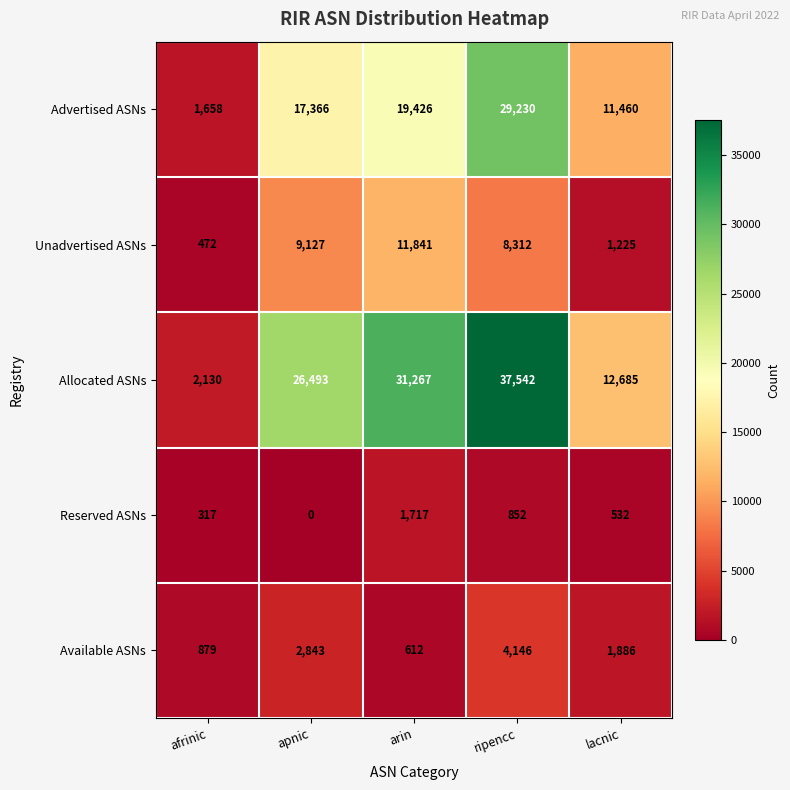

Reading right to left, what are all the values shown in this chart?

Advertised ASNs: lacnic=11460	ripencc=29230	arin=19426	apnic=17366	afrinic=1658
Unadvertised ASNs: lacnic=1225	ripencc=8312	arin=11841	apnic=9127	afrinic=472
Allocated ASNs: lacnic=12685	ripencc=37542	arin=31267	apnic=26493	afrinic=2130
Reserved ASNs: lacnic=532	ripencc=852	arin=1717	apnic=0	afrinic=317
Available ASNs: lacnic=1886	ripencc=4146	arin=612	apnic=2843	afrinic=879